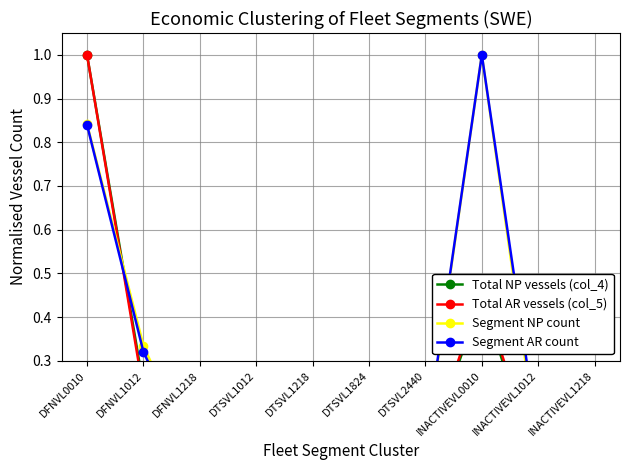

Between DTSVL1012 and DFNVL0010, which is larger?

DFNVL0010